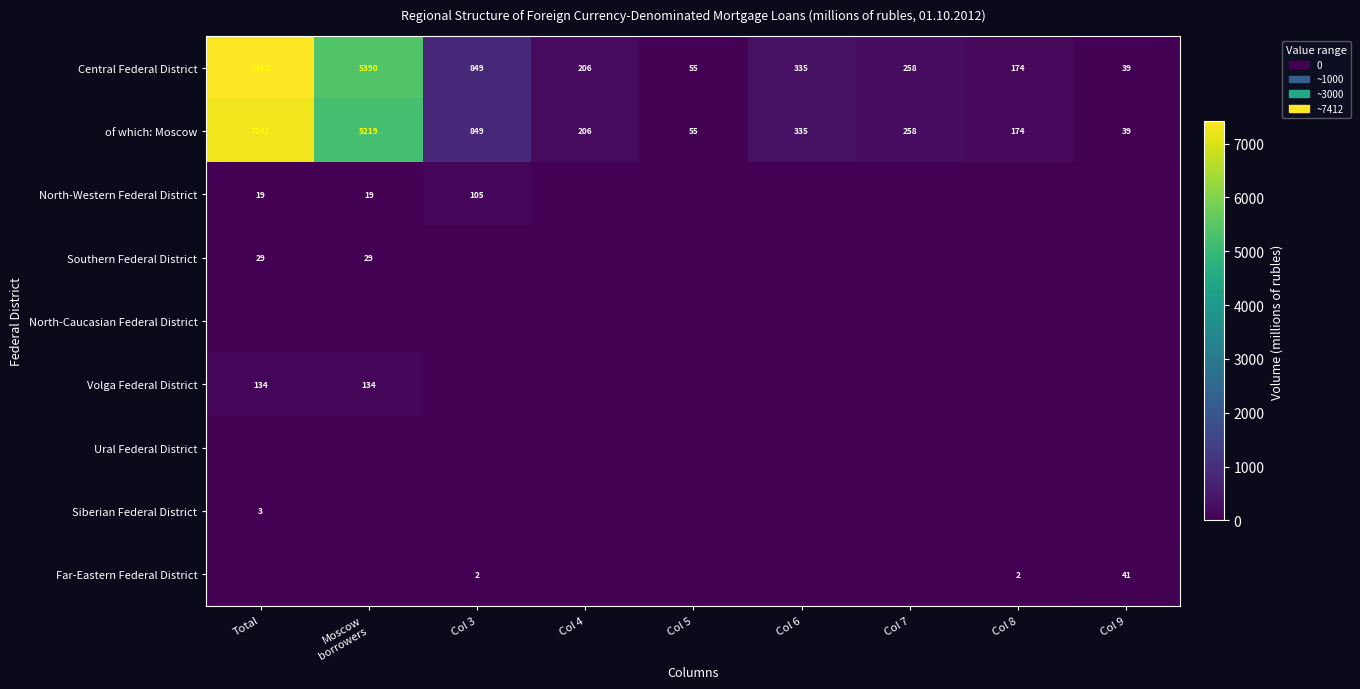

At which label does Central Federal District reach its peak?

Total